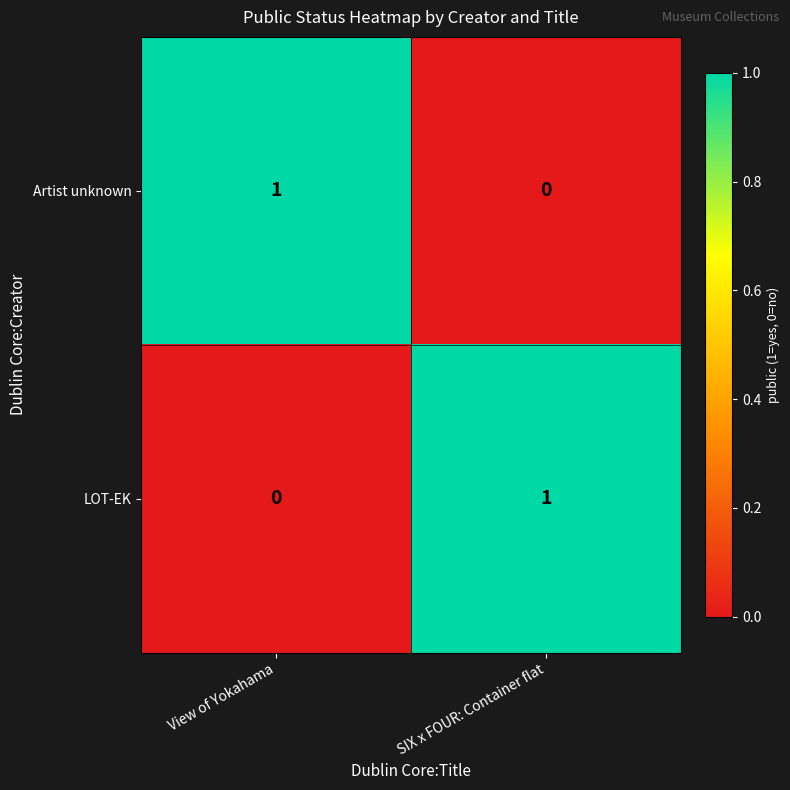

Reading left to right, transcribe all the data shown in this chart.

Artist unknown: View of Yokahama=1	SIX x FOUR: Container flat=0
LOT-EK: View of Yokahama=0	SIX x FOUR: Container flat=1